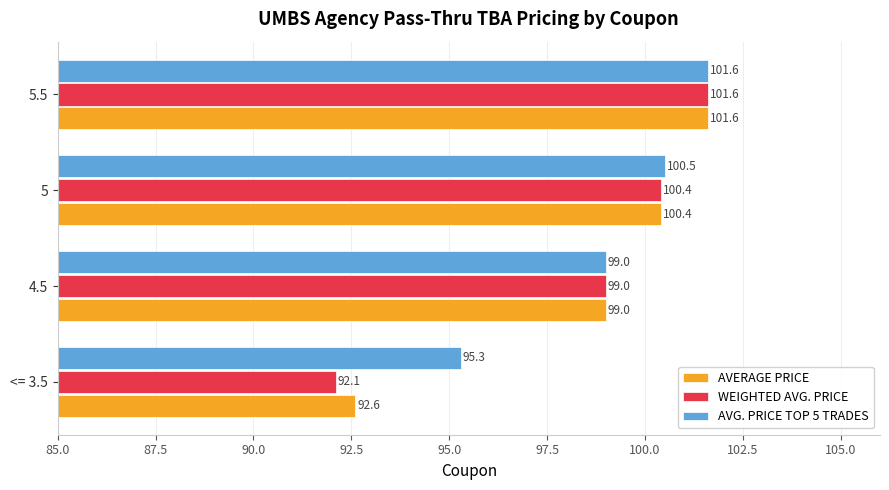

Which category has the lowest value in the AVG. PRICE TOP 5 TRADES series?

<= 3.5